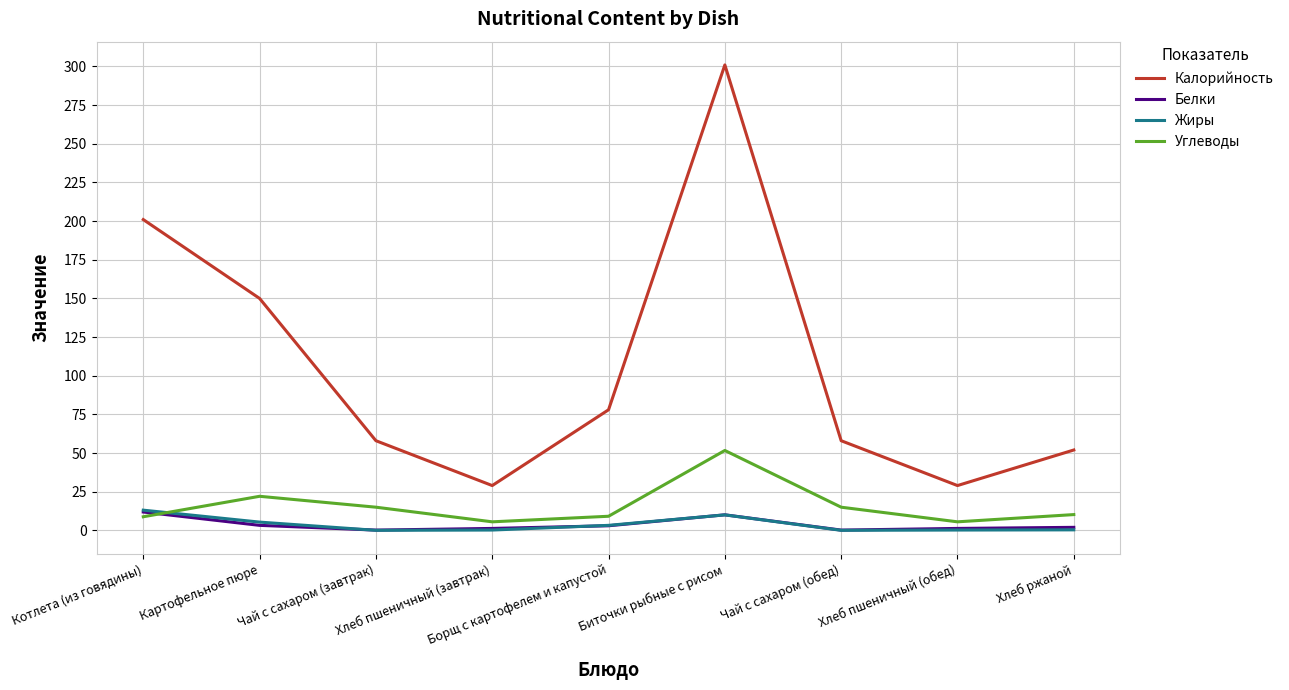

Which category has the highest value in the Углеводы series?

Биточки рыбные с рисом